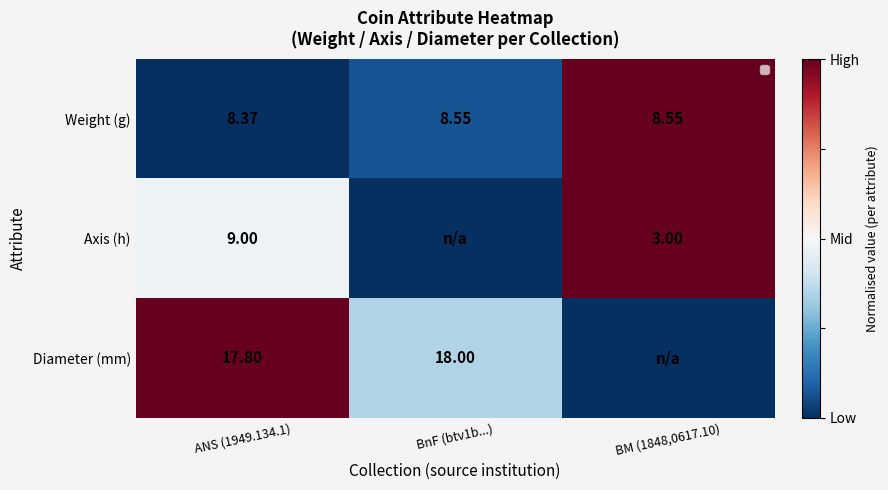

Rank the series at ANS (1949.134.1) from lowest to highest value.

Weight (g), Axis (h), Diameter (mm)